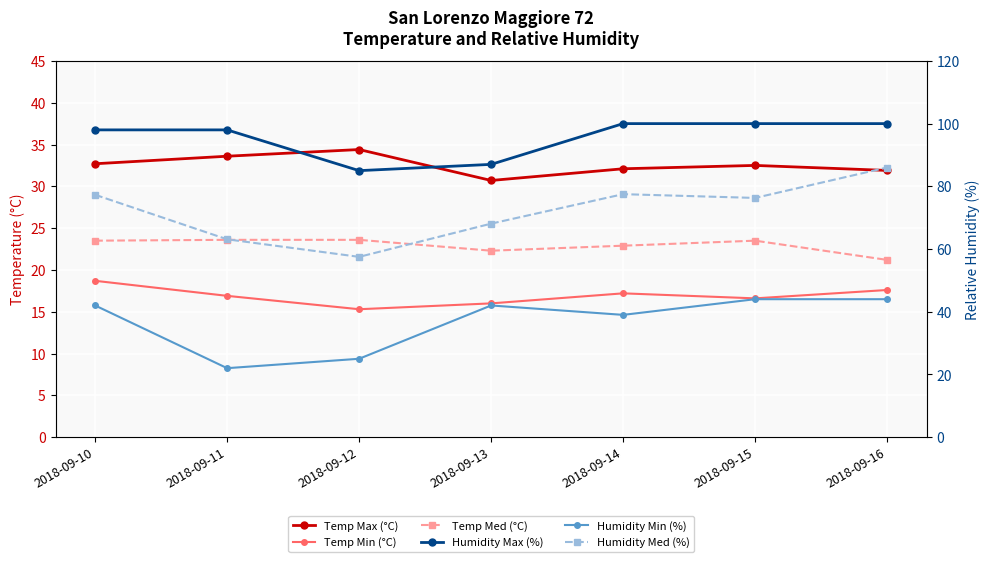

Reading left to right, list all the values displayed in this chart.

Temp Max (°C): 2018-09-10=32.7	2018-09-11=33.6	2018-09-12=34.4	2018-09-13=30.7	2018-09-14=32.1	2018-09-15=32.5	2018-09-16=31.9
Temp Min (°C): 2018-09-10=18.7	2018-09-11=16.9	2018-09-12=15.3	2018-09-13=16.0	2018-09-14=17.2	2018-09-15=16.6	2018-09-16=17.6
Temp Med (°C): 2018-09-10=23.5	2018-09-11=23.6	2018-09-12=23.6	2018-09-13=22.3	2018-09-14=22.9	2018-09-15=23.5	2018-09-16=21.2
Humidity Max (%): 2018-09-10=98.0	2018-09-11=98.0	2018-09-12=85.0	2018-09-13=87.0	2018-09-14=100.0	2018-09-15=100.0	2018-09-16=100.0
Humidity Min (%): 2018-09-10=42.0	2018-09-11=22.0	2018-09-12=25.0	2018-09-13=42.0	2018-09-14=39.0	2018-09-15=44.0	2018-09-16=44.0
Humidity Med (%): 2018-09-10=77.3	2018-09-11=63.1	2018-09-12=57.5	2018-09-13=68.1	2018-09-14=77.5	2018-09-15=76.3	2018-09-16=86.0